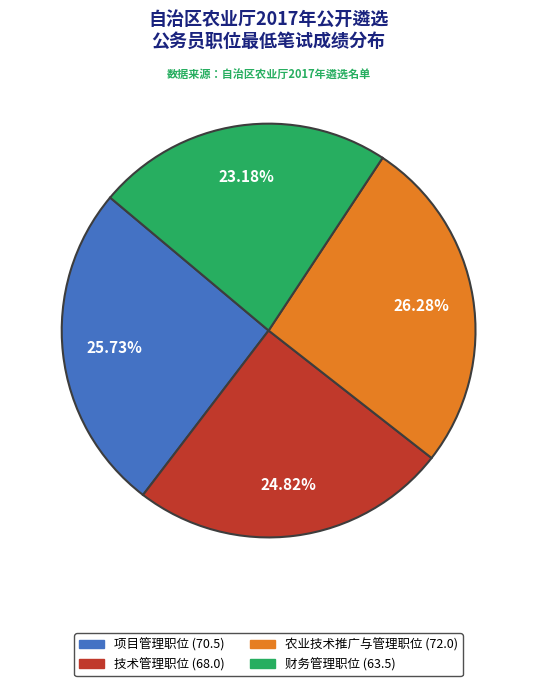

Does 技术管理职位 represent more than half of the total?

No